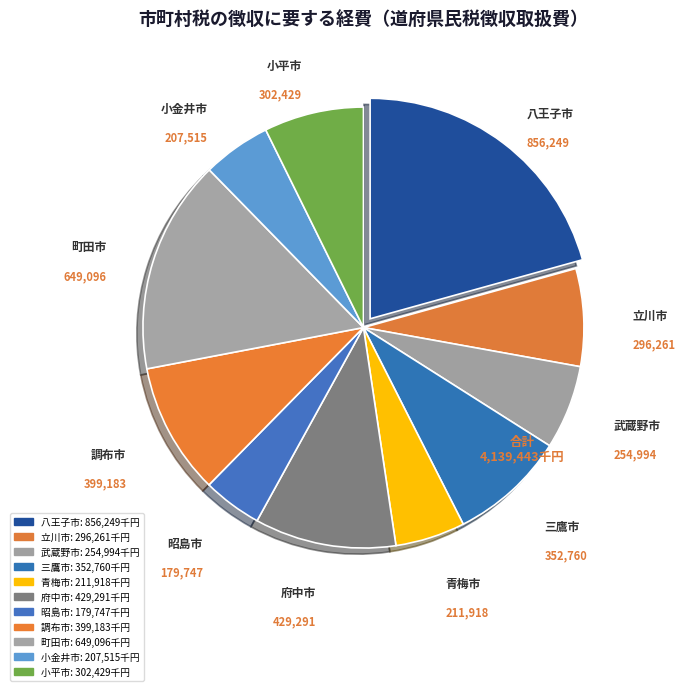

True or false: 八王子市 accounts for 21% of the total.

True